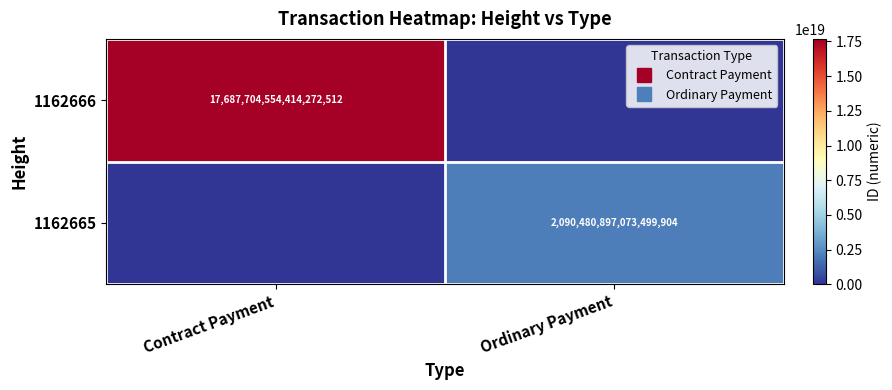

True or false: 1162665 has a value of 3386348801082874880 at Ordinary Payment.

False